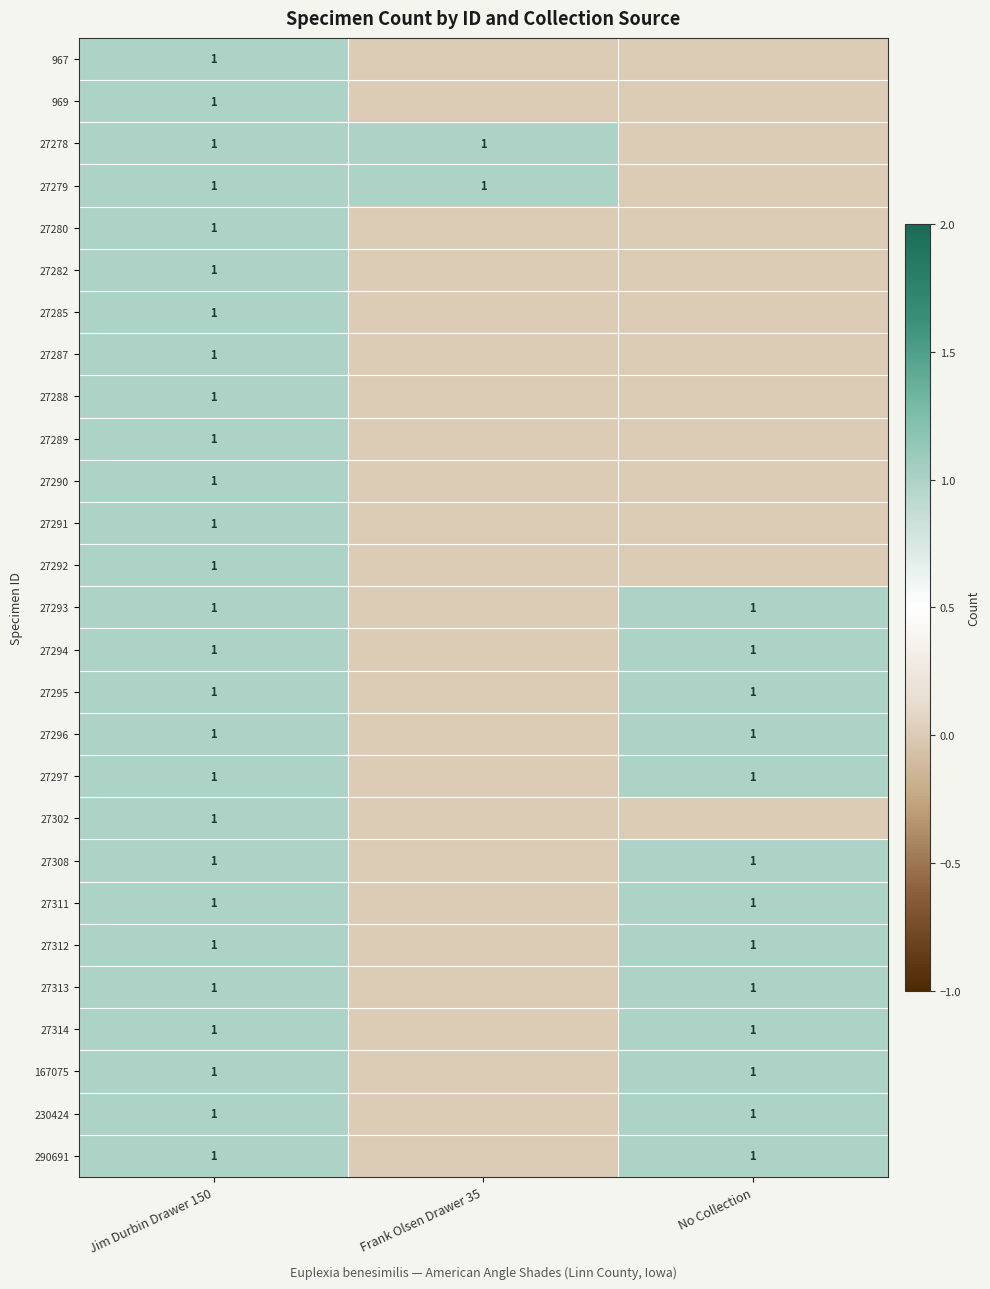

The 167075 series shows 0 at No Collection. True or false?

False